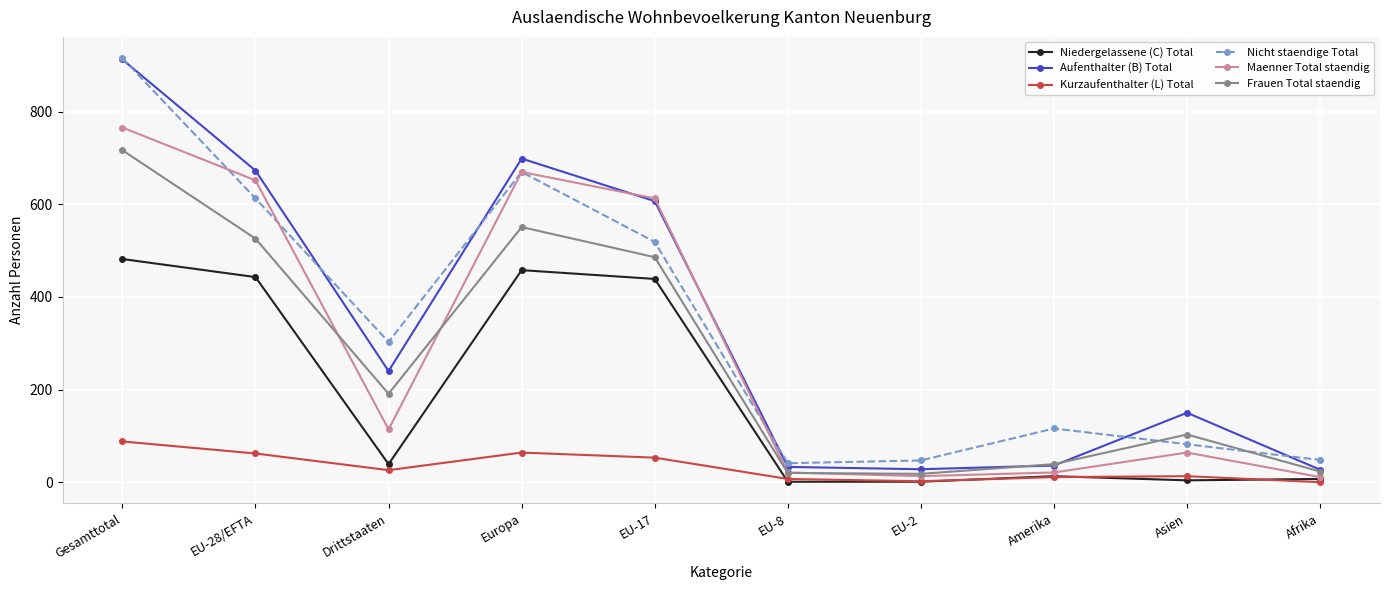

What position from the left is Drittstaaten?

3